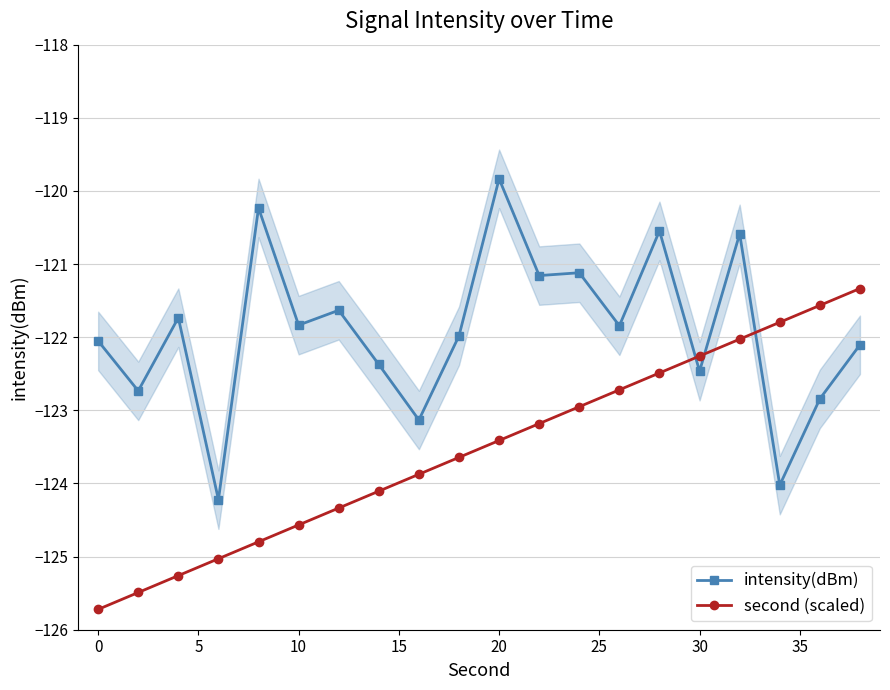

How many values in the second (scaled) series are below -123?

12